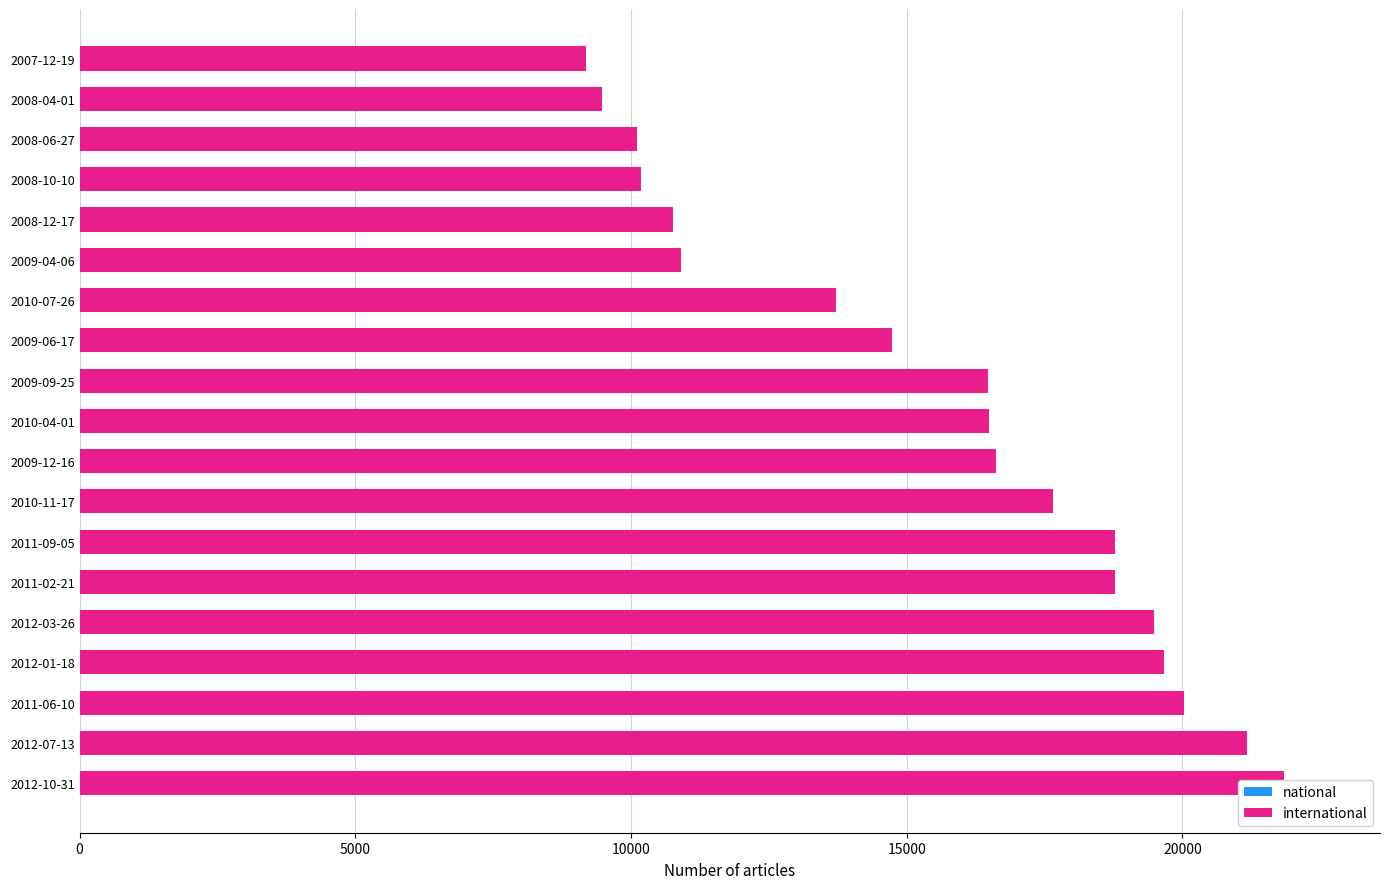

List the series in order of their overall mean, lowest first.

national, international